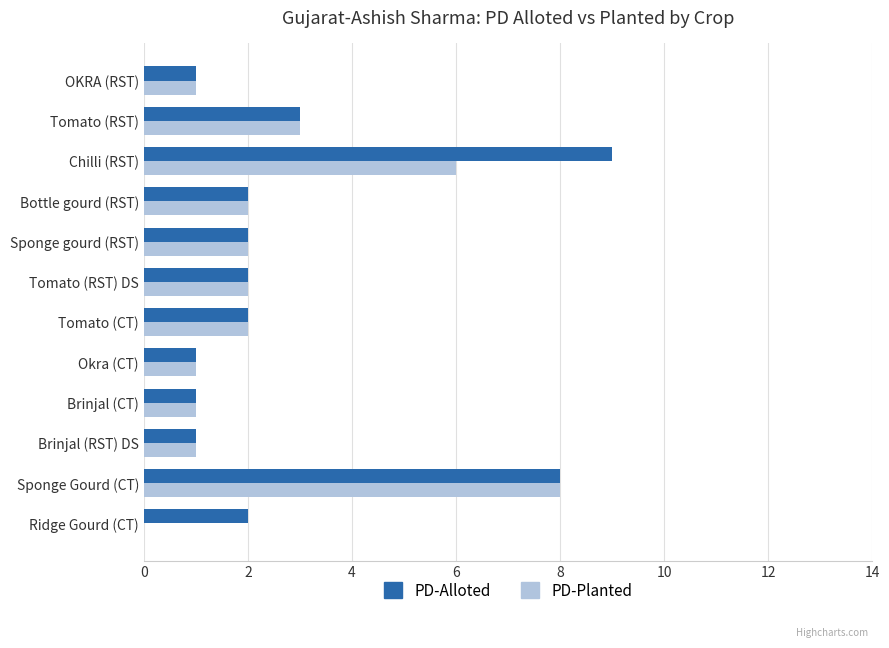

True or false: PD-Alloted has a value of 2 at Bottle gourd (RST).

True